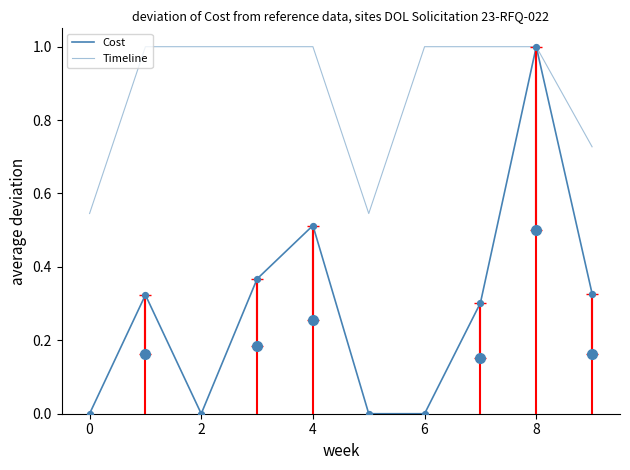

Which series contains the lowest Y value?

Cost